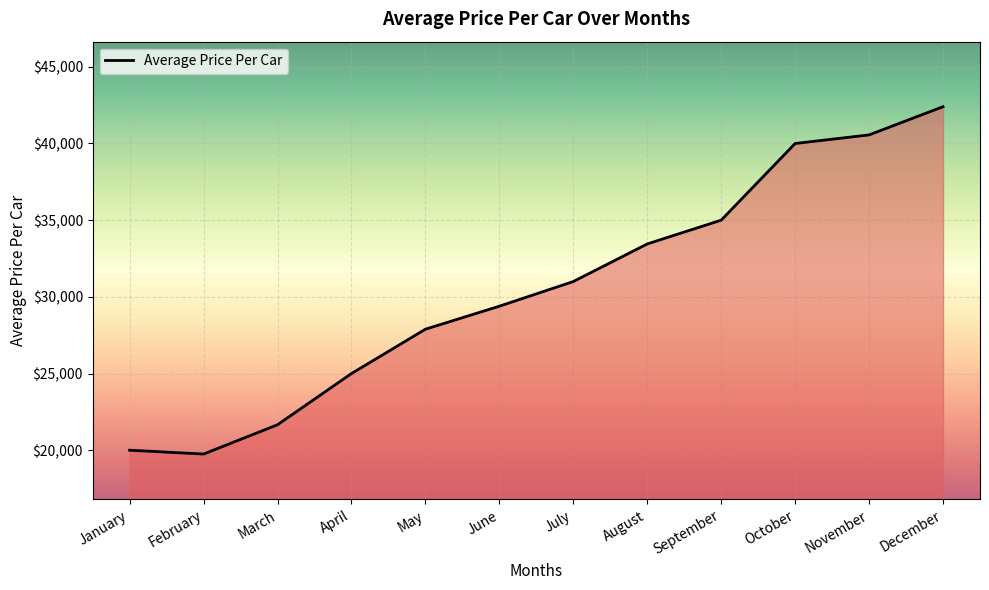

List the labels in order of value, smallest first.

February, January, March, April, May, June, July, August, September, October, November, December